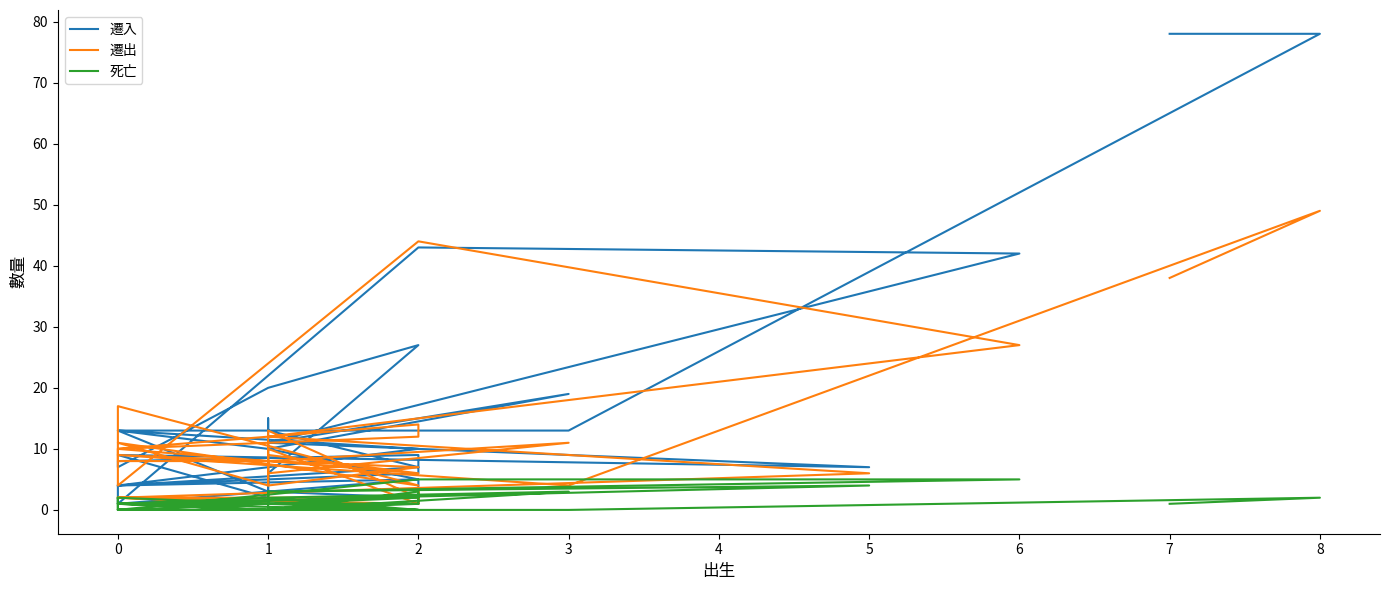

At how many categories does at least one series exceed 72?

2